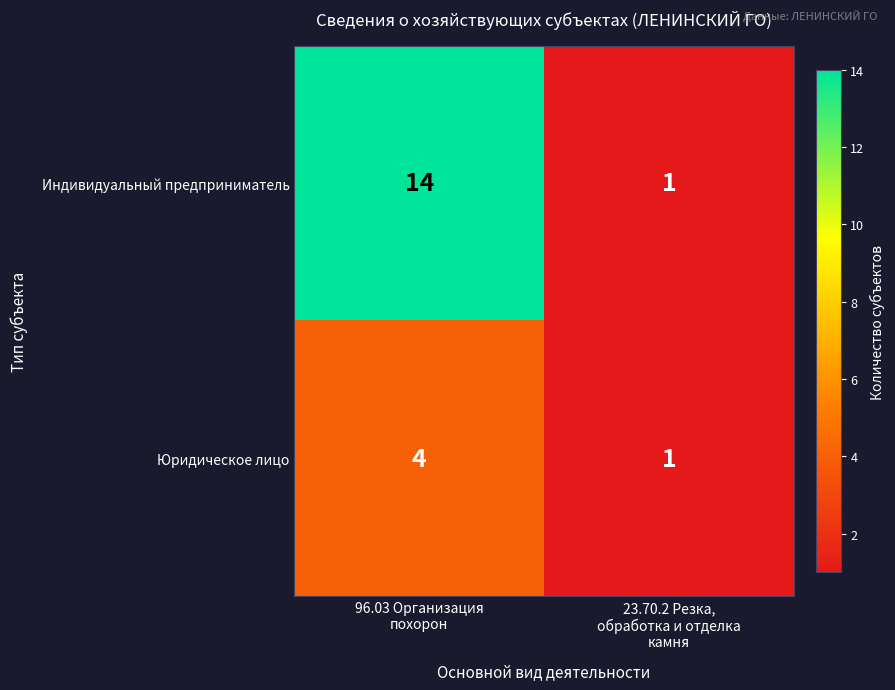

Reading left to right, what are all the values shown in this chart?

Индивидуальный предприниматель: 14	1
Юридическое лицо: 4	1